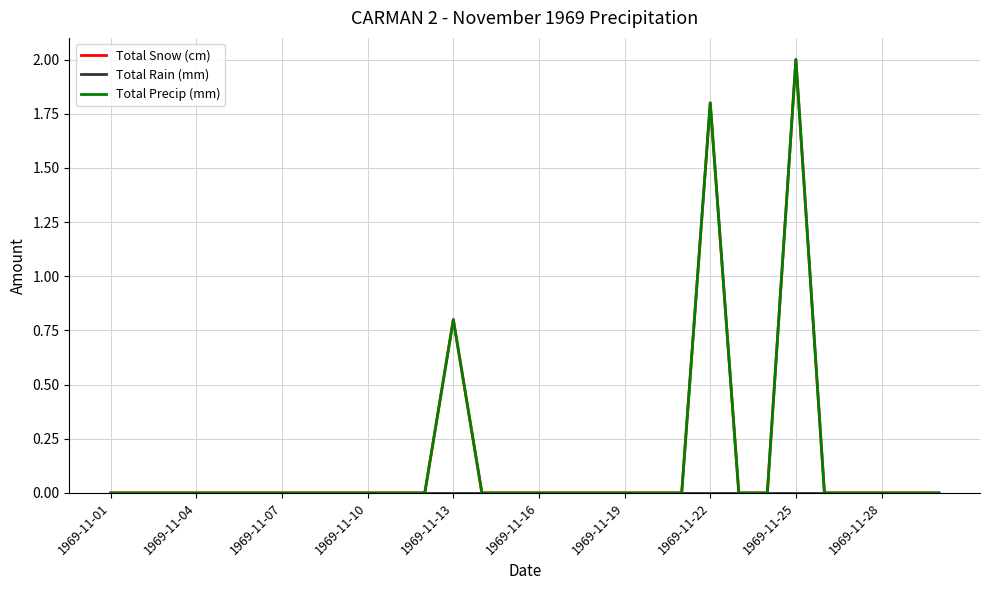

Is this an area chart (filled region under the line)?

No